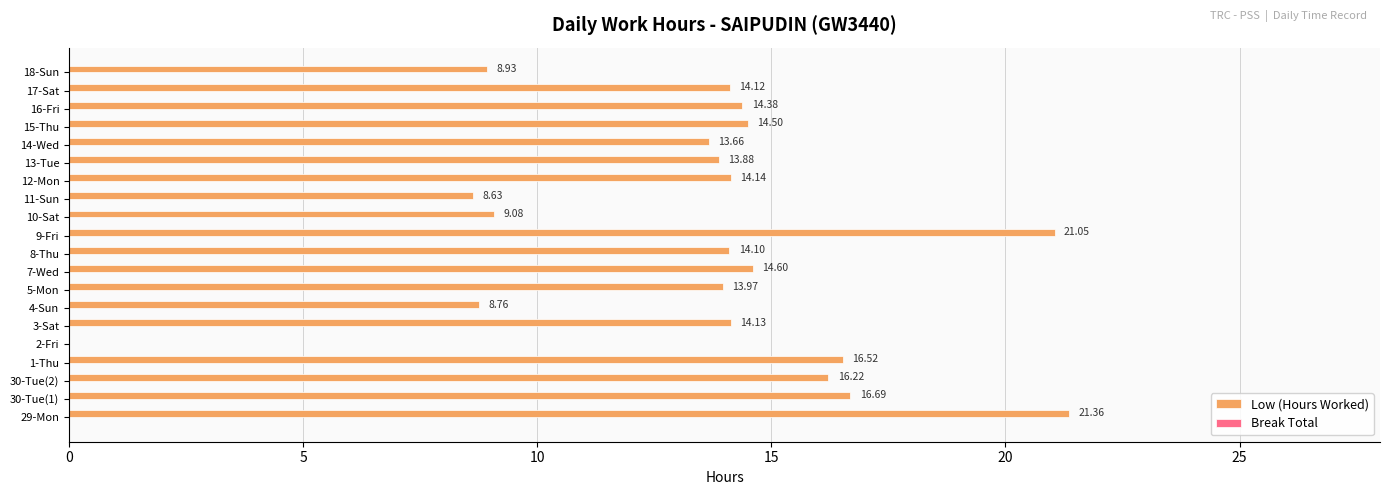

Approximately how many times larger is the value at 3-Sat compared to 30-Tue(2)?

0.9